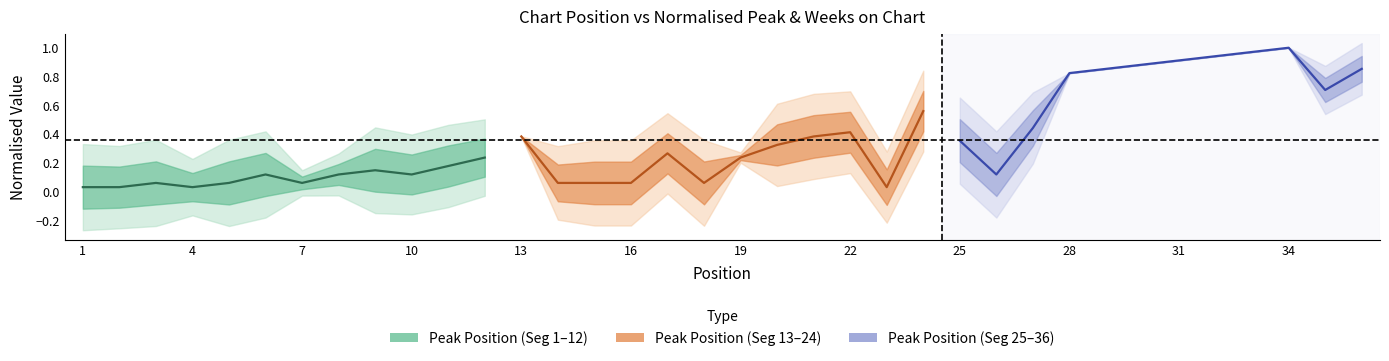

Is the value of Weeks on Chart (norm.) at 28 greater than the value of Peak Position at 7?

Yes